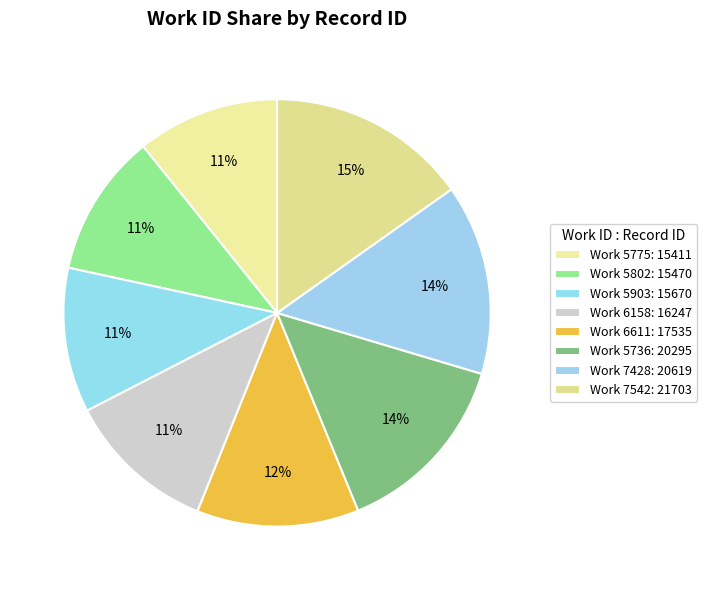

To the nearest percent, what is the average slice percentage?

12%